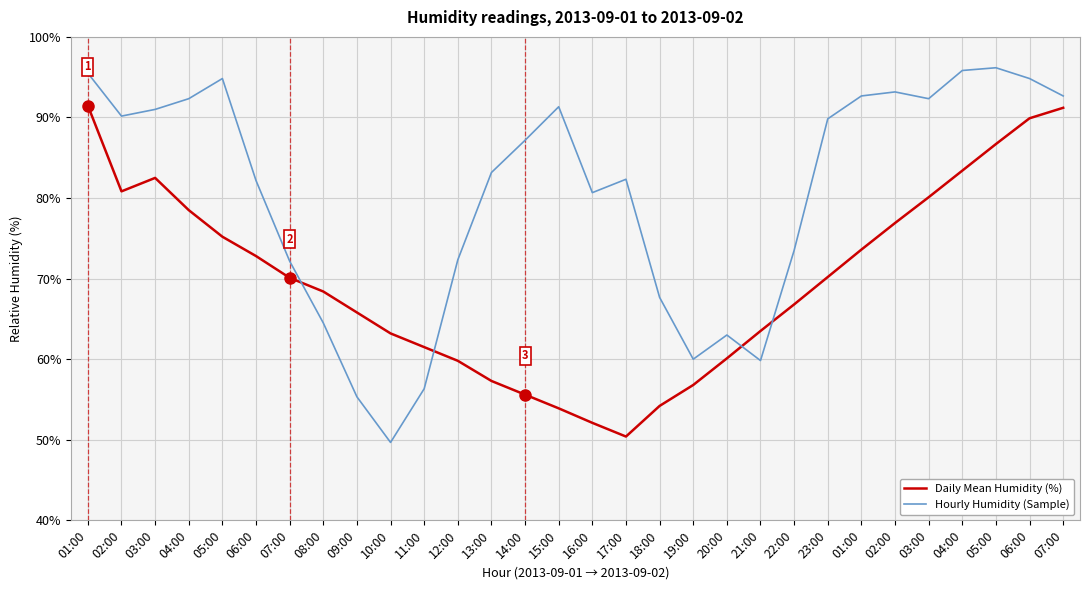

Which label corresponds to the largest value in the chart?

05:00